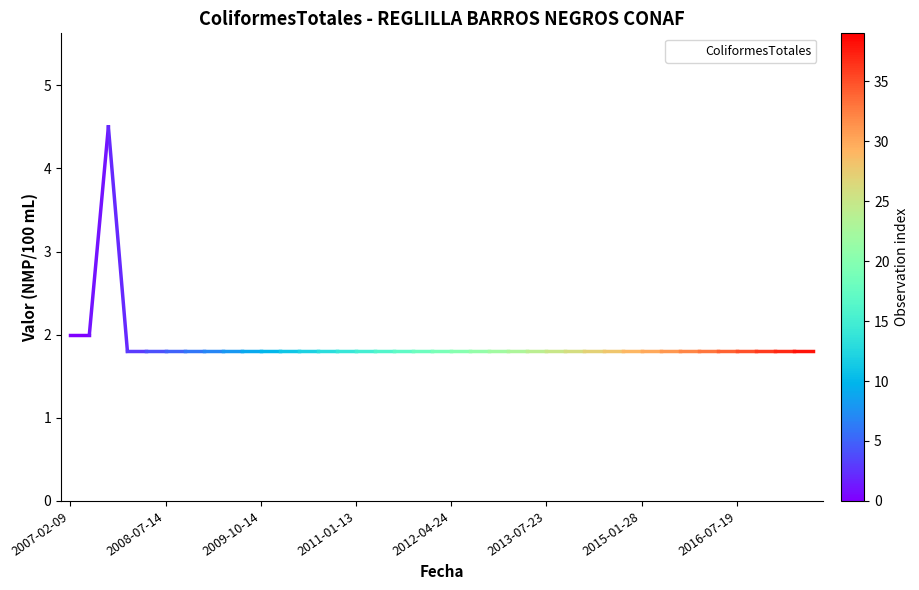

Reading left to right, list all the values displayed in this chart.

2.0	2.0	4.5	1.8	1.8	1.8	1.8	1.8	1.8	1.8	1.8	1.8	1.8	1.8	1.8	1.8	1.8	1.8	1.8	1.8	1.8	1.8	1.8	1.8	1.8	1.8	1.8	1.8	1.8	1.8	1.8	1.8	1.8	1.8	1.8	1.8	1.8	1.8	1.8	1.8